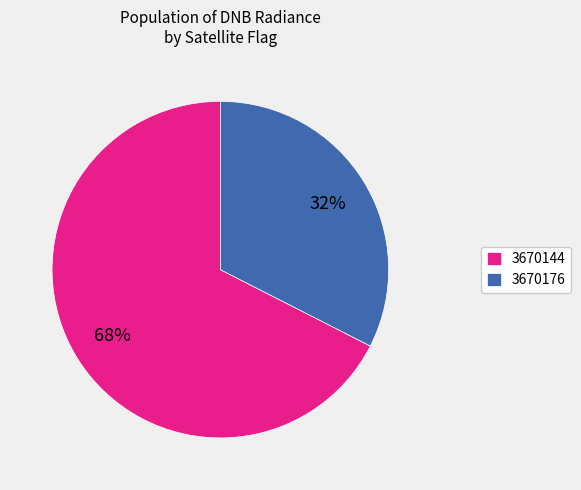

Do 3670176 and 3670144 together represent more than half of the pie?

Yes